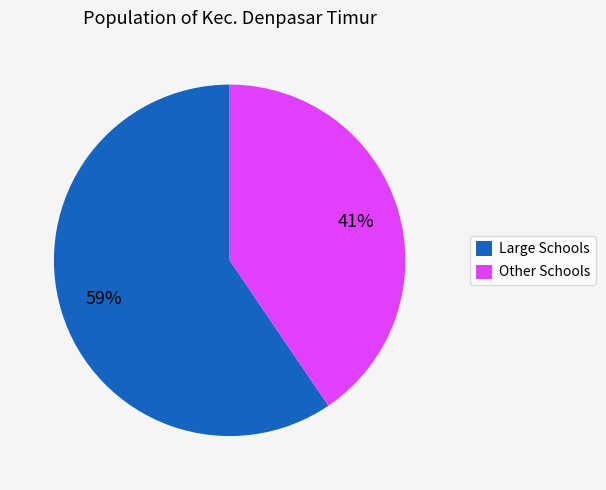

Which slice is the smallest?

Other Schools